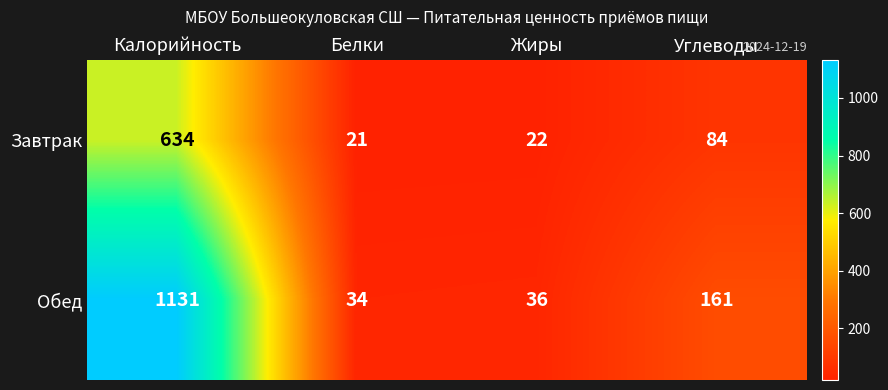

What is the difference between the Обед values at Углеводы and Жиры?

125